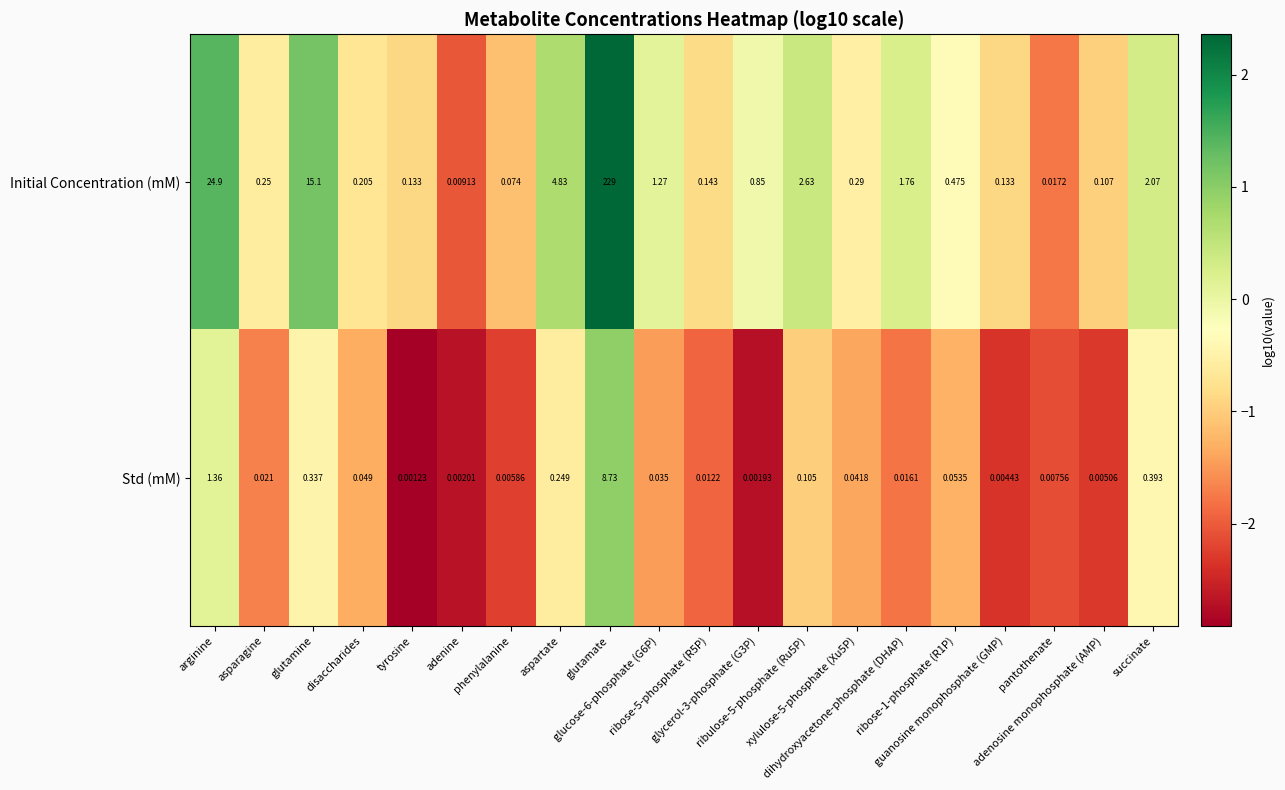

Rank the series by their maximum value, from lowest to highest.

Std (mM), Initial Concentration (mM)